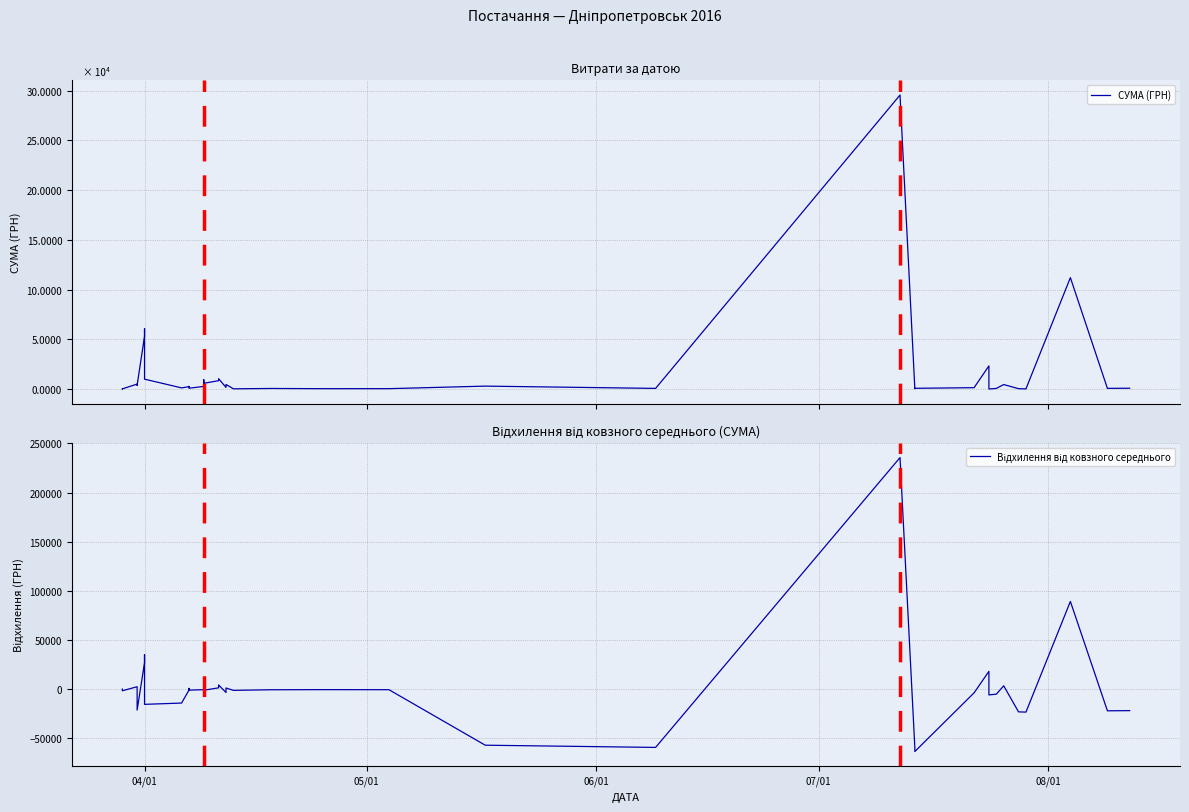

Reading right to left, list all the values displayed in this chart.

СУМА (ГРН): 775.0	633.1	111990.4	97.8	331.6	4460.0	574.6	11.2	23228.0	1321.3	708.4	200.8	295638.6	600.0	2886.0	339.4	323.2	527.8	173.9	4573.8	1592.4	10355.9	8360.4	5720.2	9235.2	633.1	2600.0	774.4	2607.0	2354.0	1111.6	9898.4	60564.6	53028.9	3855.6	3635.4	4960.2	97.8	100.0	97.8
Відхилення від ковзного середнього: -21904.7	-22066.1	89224.8	-23404.8	-23159.2	3364.9	-5146.5	-5907.8	18059.3	-3772.6	-63511.0	-59493.0	235631.9	-59333.0	-57071.4	-595.9	-526.9	-659.8	-1264.3	1129.0	-3418.9	4235.4	1307.6	-1140.8	3925.4	-3159.4	-569.9	-1019.3	717.6	-995.1	-14195.5	-15493.1	34872.7	26832.3	-21353.3	-9480.2	2430.4	-1680.4	-951.2	38.7